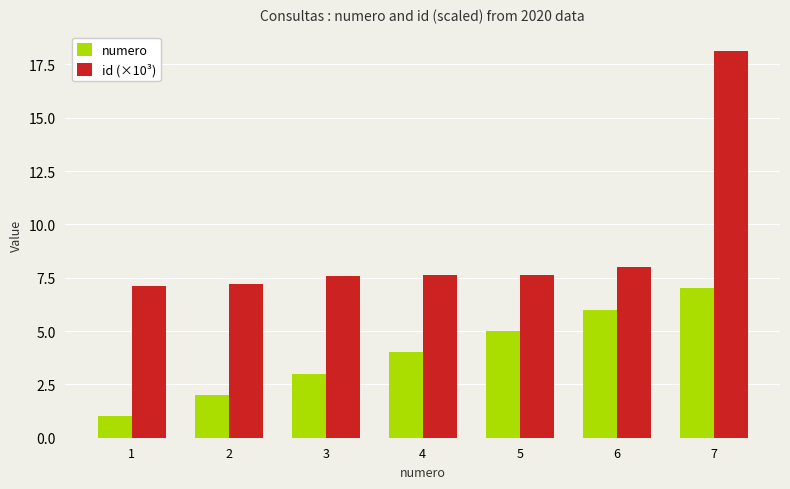

What is the value of the numero bar at the 7th from the left?

7.0